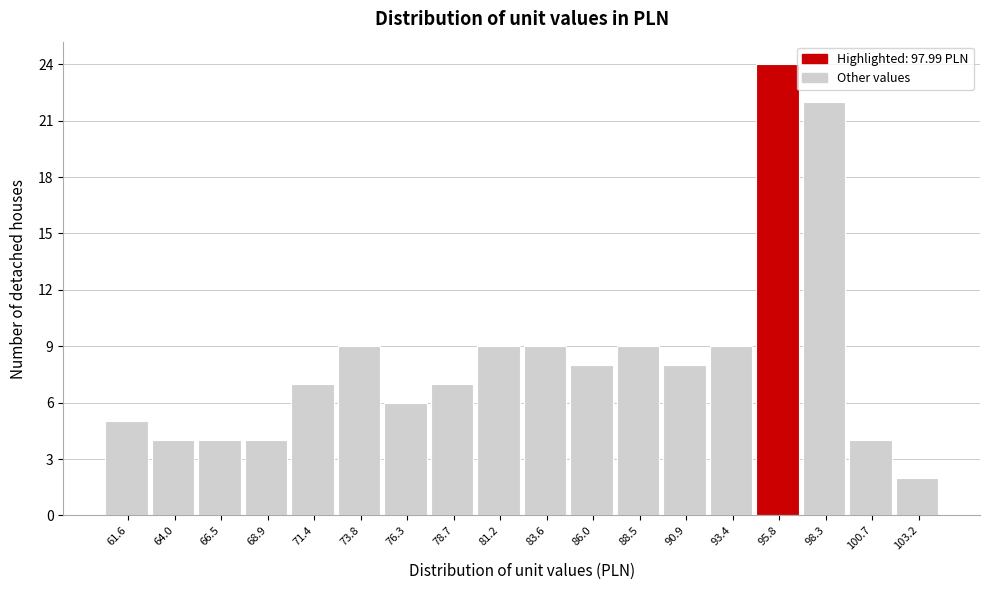

Reading left to right, transcribe all the data shown in this chart.

5	4	4	4	7	9	6	7	9	9	8	9	8	9	24	22	4	2